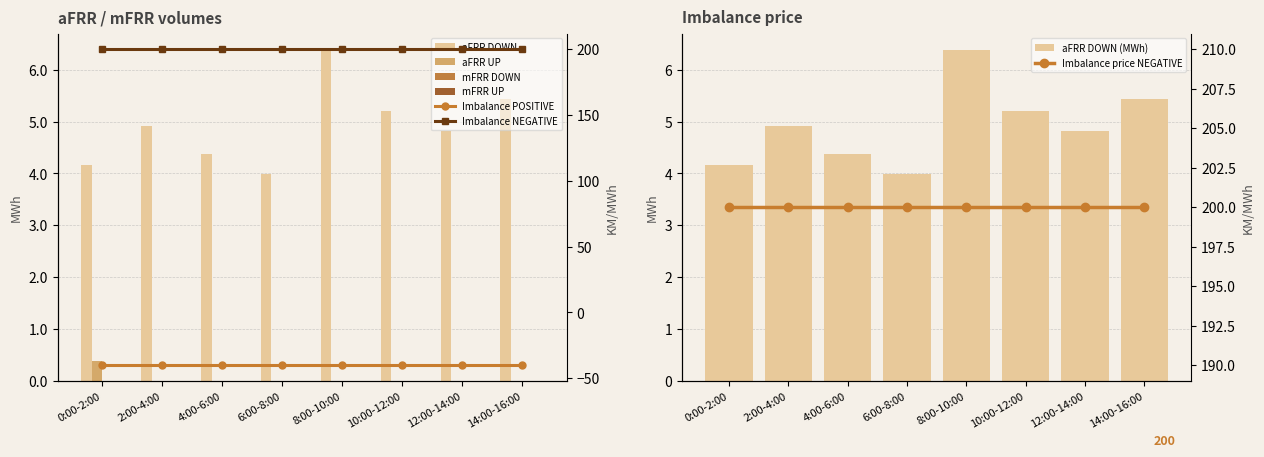

Is it true that aFRR DOWN equals 2.1 at 0:00-2:00?

False